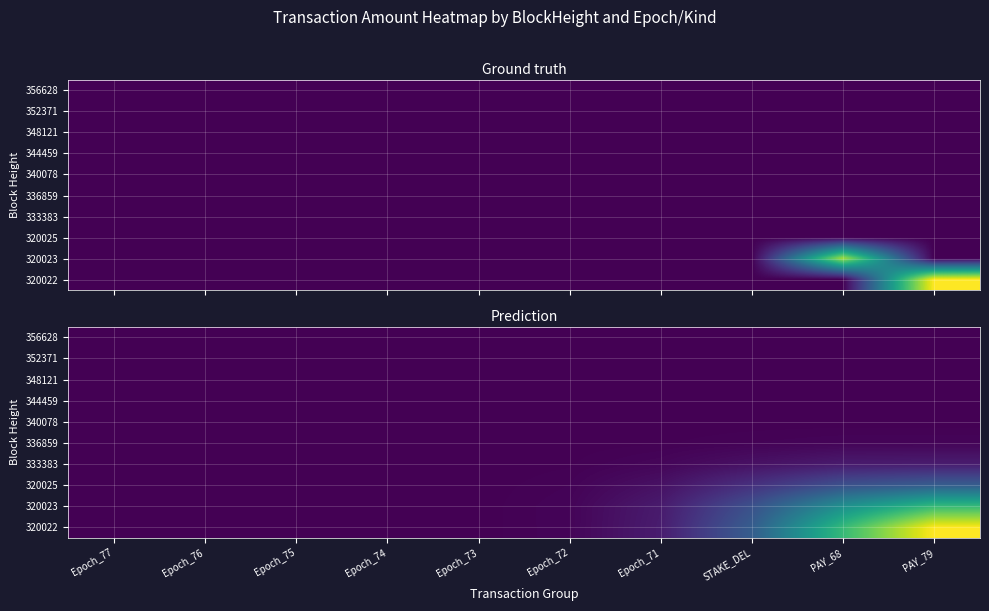

Where is 320025 nearest to the value 4?

STAKE_DEL